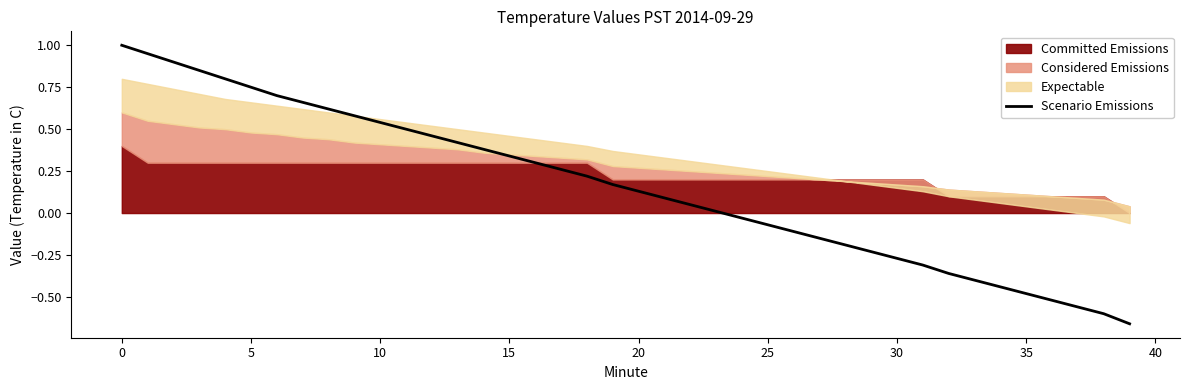

True or false: there are more than 1 points higher than both neighbors.

False